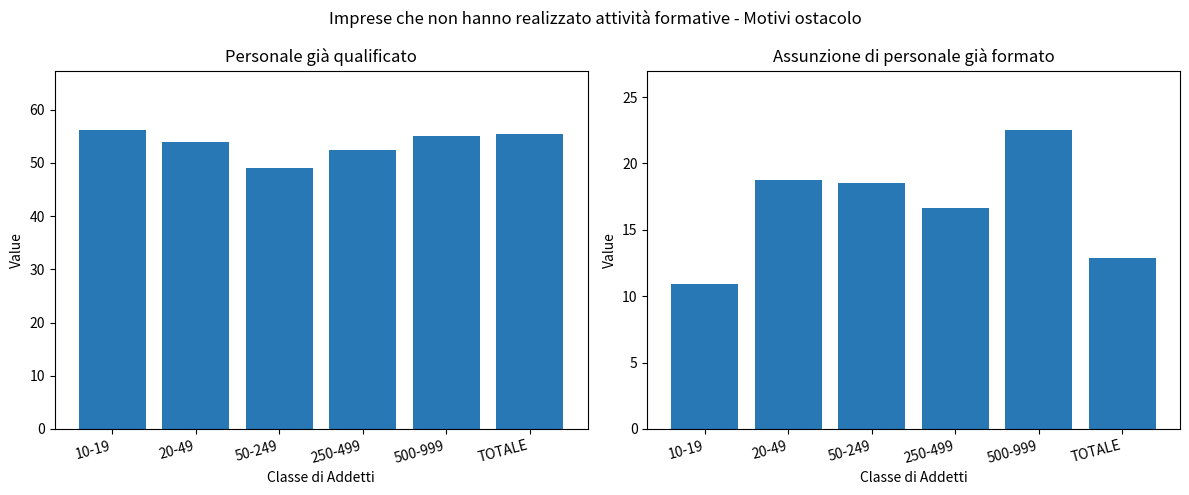

Is the value of Assunzione di personale già formato (%) at 10-19 greater than the value of Personale già qualificato (%) at 20-49?

No